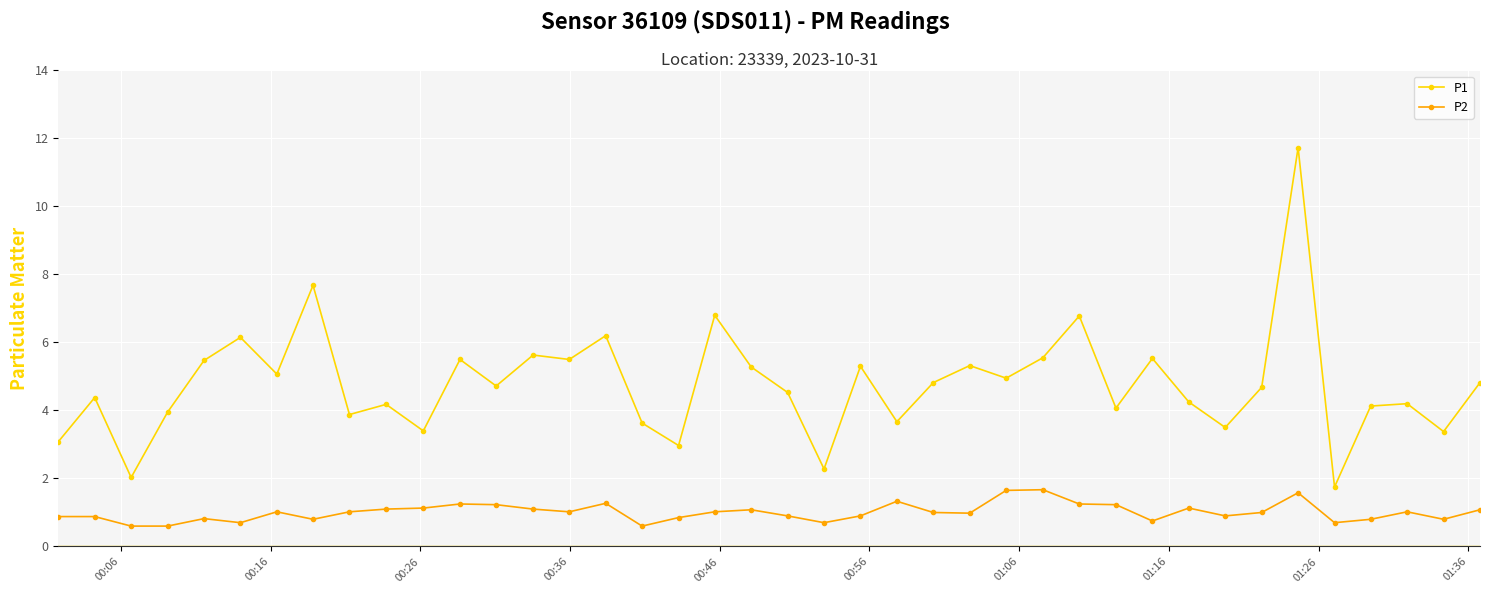

True or false: P1 has more than 1 points higher than both neighbors.

True